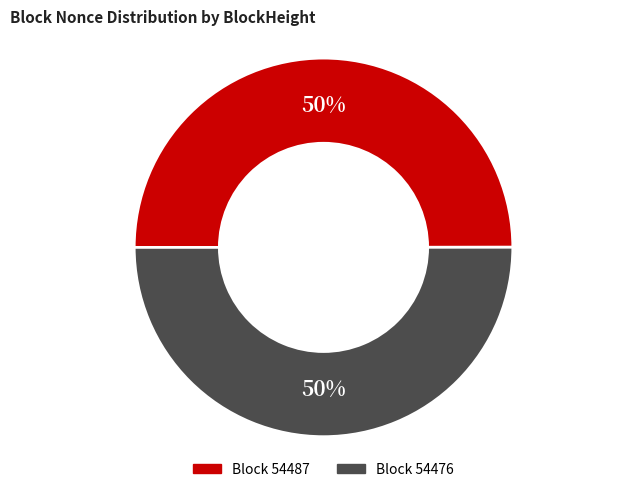

To the nearest percent, what is the average slice percentage?

50%